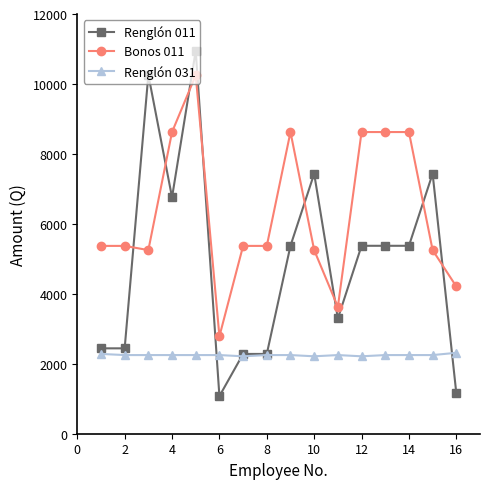

Which series has the largest total across all categories?

Bonos 011